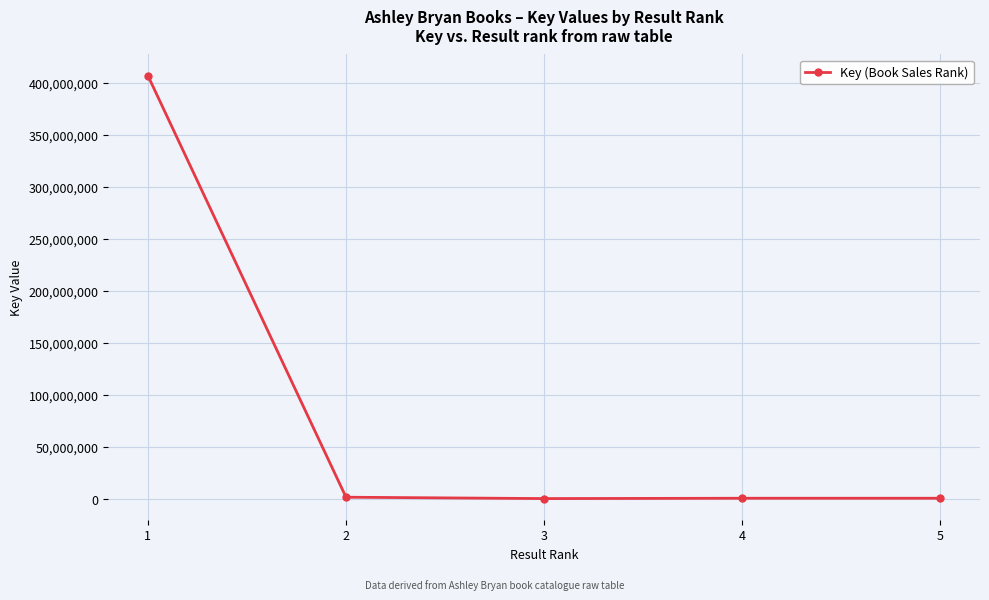

True or false: the data has more than 1 interior local peaks.

False